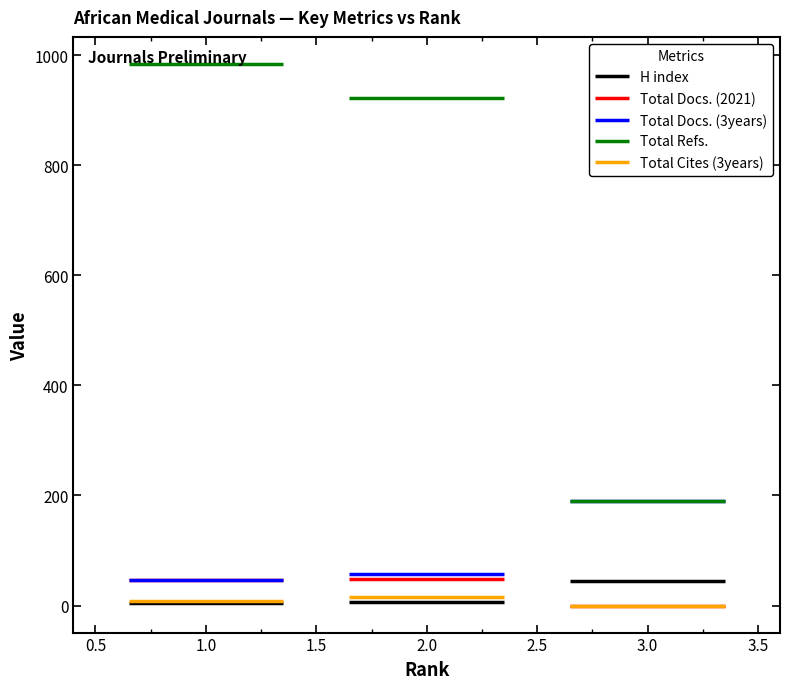

Is the value of Total Docs. (2021) at 0.5 greater than the value of Total Cites (3years) at 0.5?

Yes